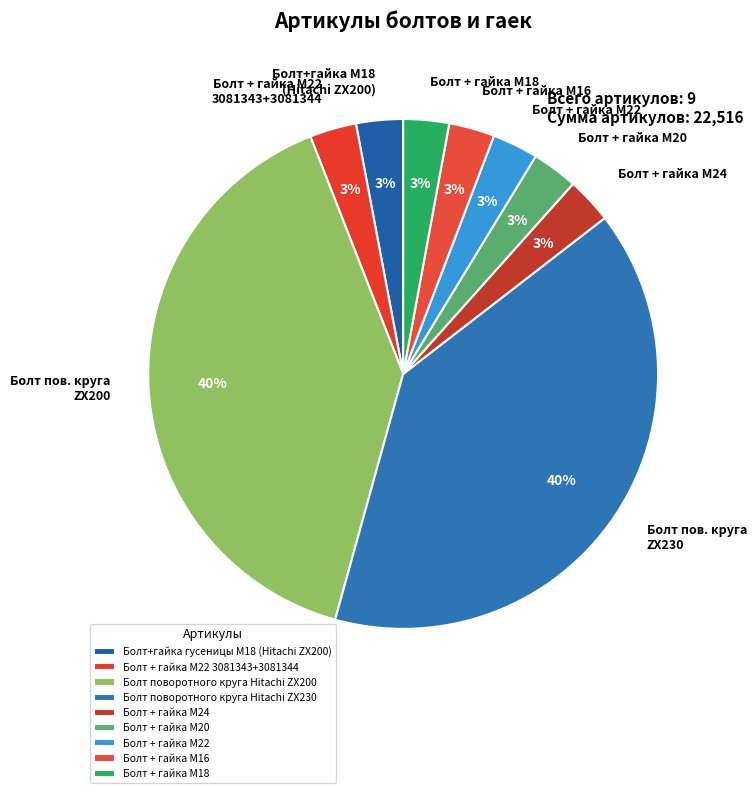

Approximately how many times larger is the value at Болт+гайка гусеницы М18 (Hitachi ZX200) compared to Болт + гайка M20?

1.0